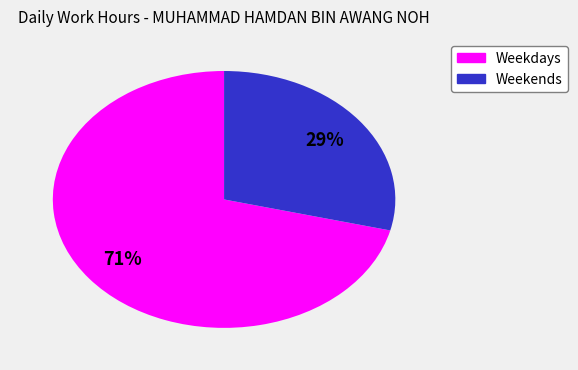

Does any single category account for the majority?

Yes